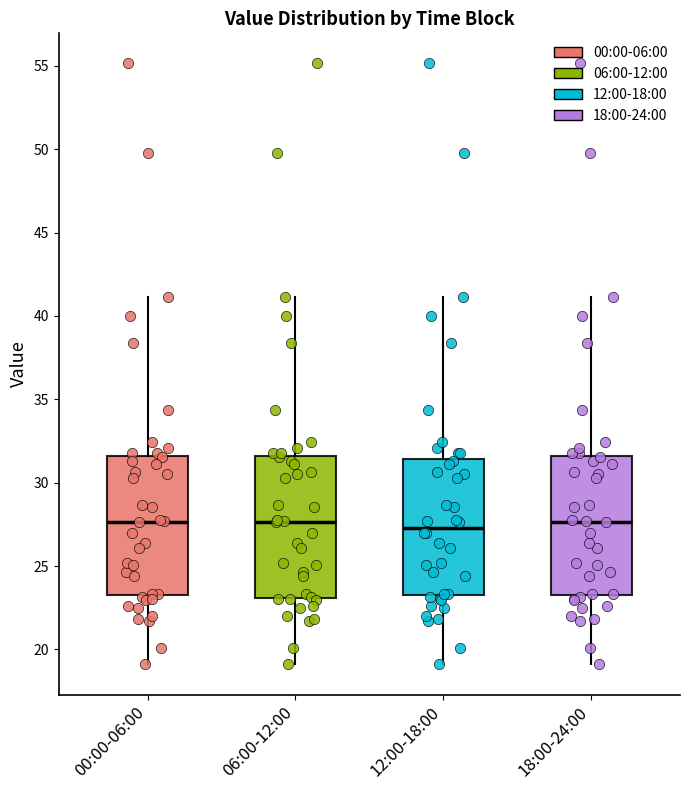

Reading left to right, transcribe this box plot: for each box, give where its median line is, the range the box spans, and where its two whiskers end, as read against the y-axis. The values are not printed on the chart, so give them approximately, as read against the axis.

00:00-06:00: median 27.5, box 23.5 to 31.5, whiskers 19.0 to 41.0
06:00-12:00: median 27.5, box 23.0 to 31.5, whiskers 19.0 to 41.0
12:00-18:00: median 27.5, box 23.5 to 31.5, whiskers 19.0 to 41.0
18:00-24:00: median 27.5, box 23.5 to 31.5, whiskers 19.0 to 41.0